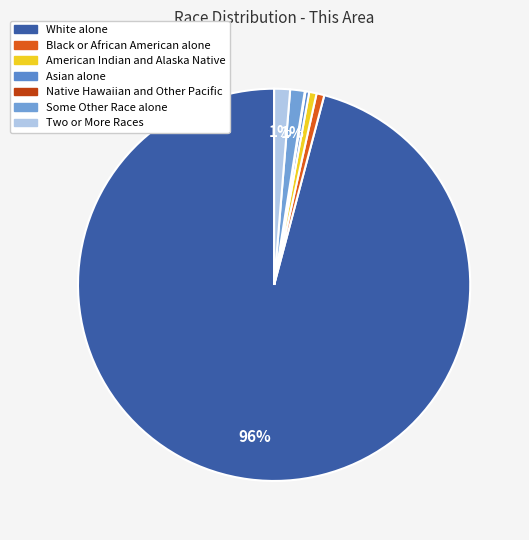

To the nearest percent, what is the average slice percentage?

14%